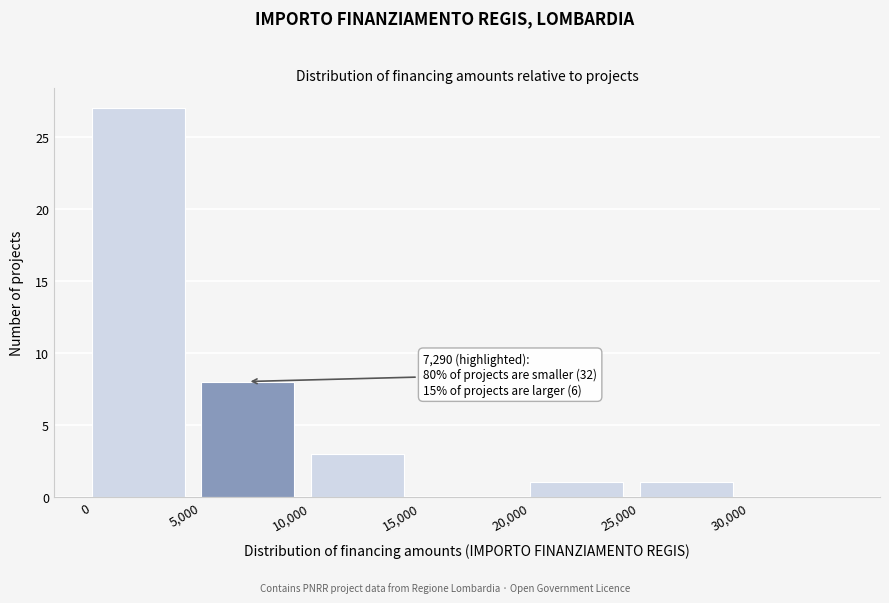

Over which range of the x-axis is the bar tallest?

0 to 5000